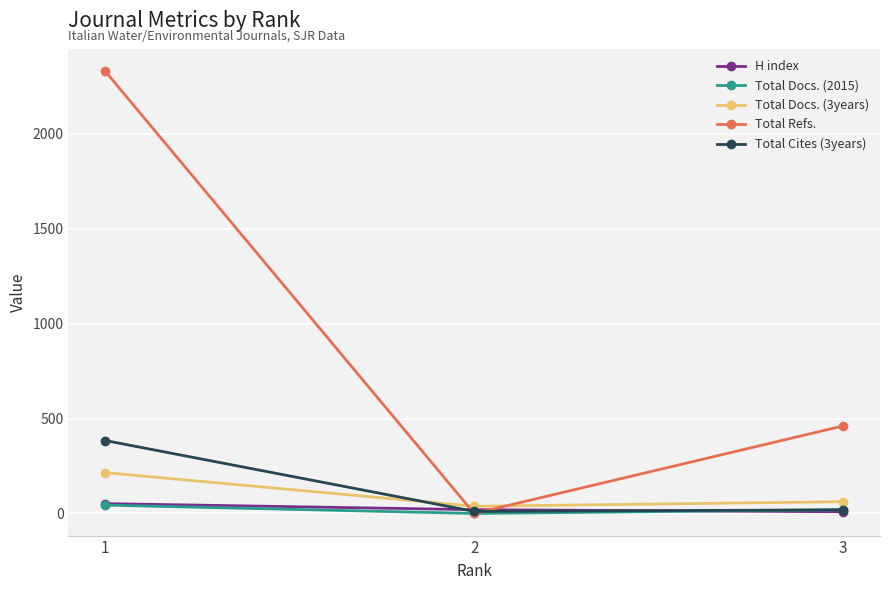

What is the average value of the Total Refs. series?

930